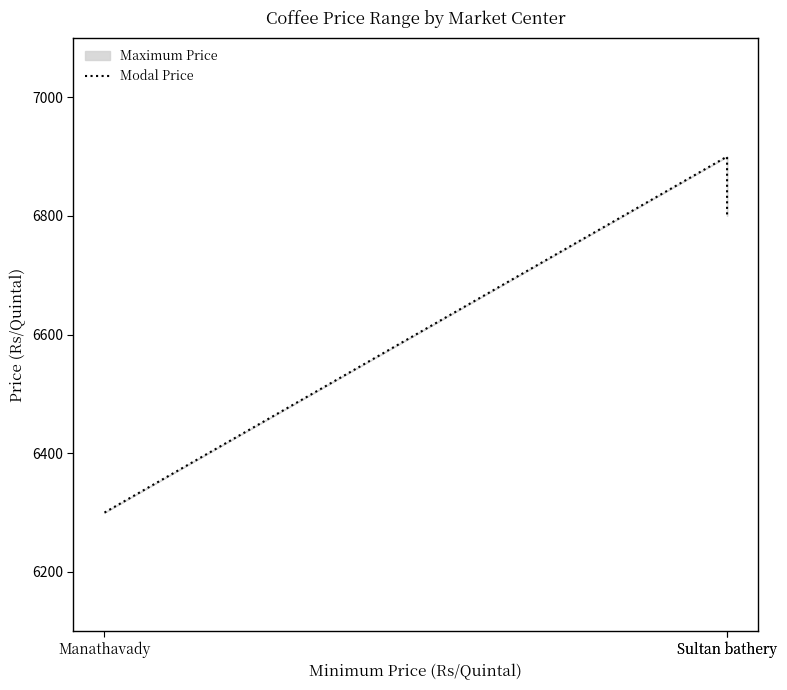

What is the smallest value displayed?

6300